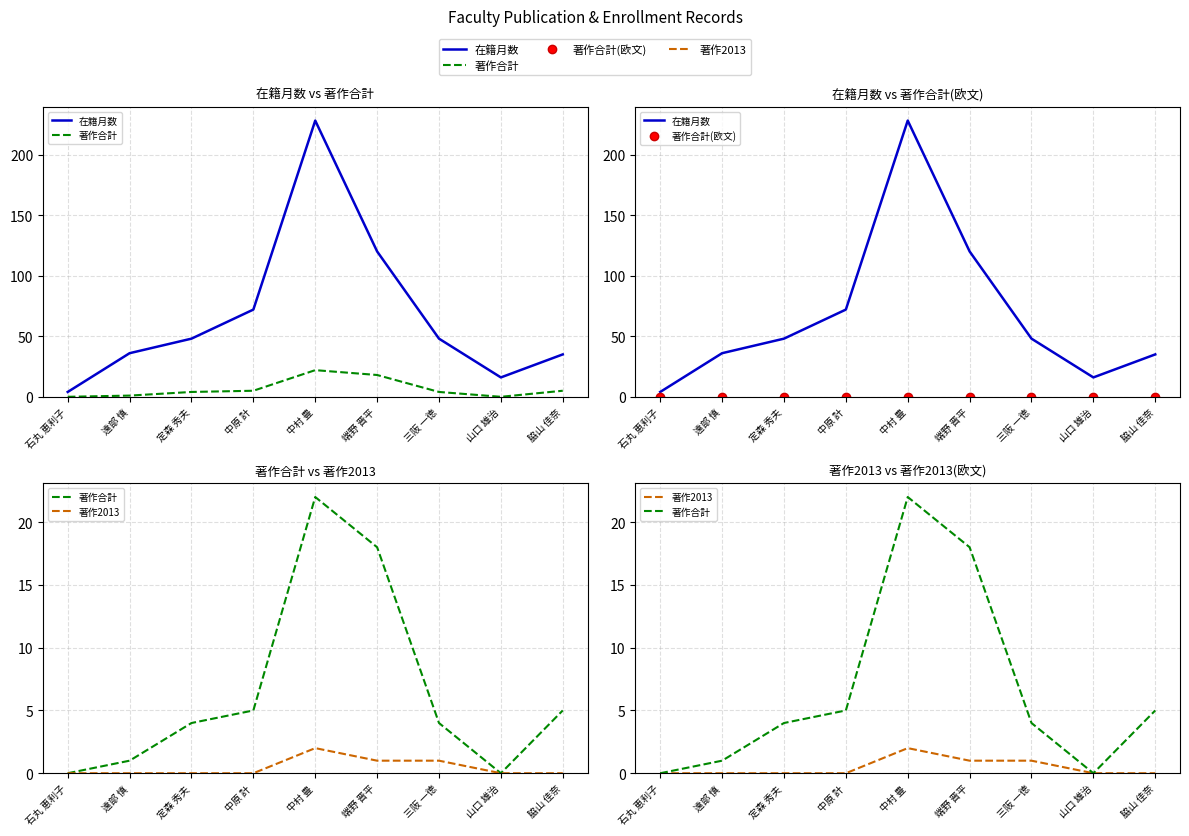

True or false: 在籍月数 and 著作合計(欧文) cross at least once.

False